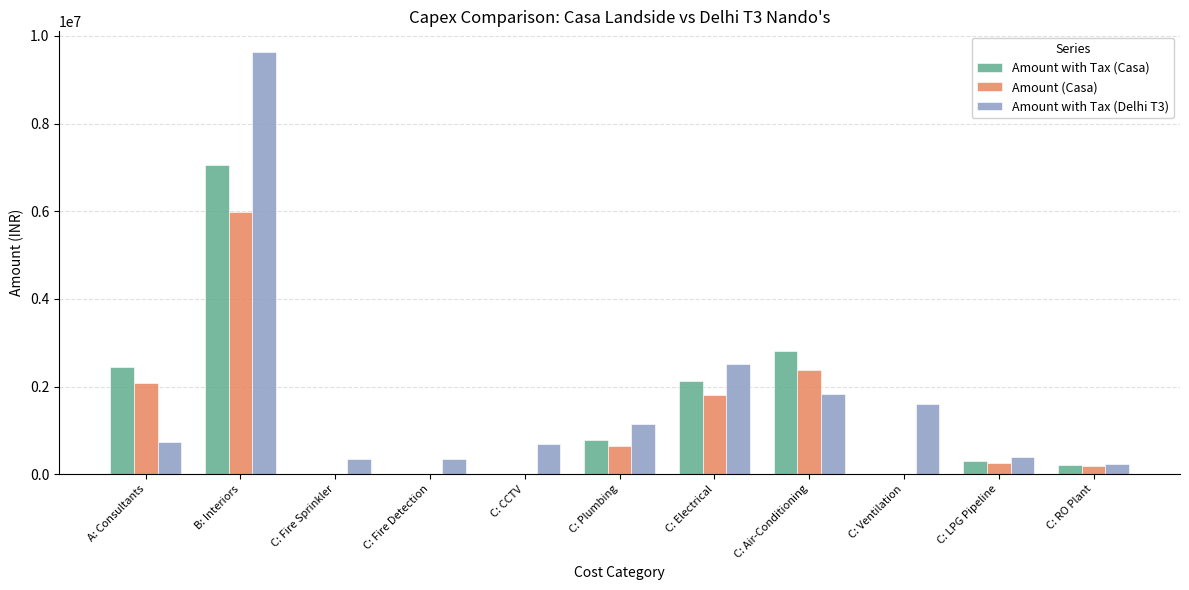

Which series has the largest total across all categories?

Amount with Tax (Delhi T3)